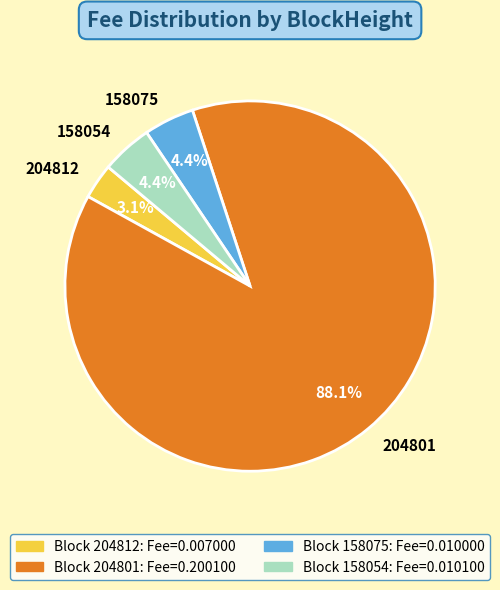

How many slices are in this pie chart?

4